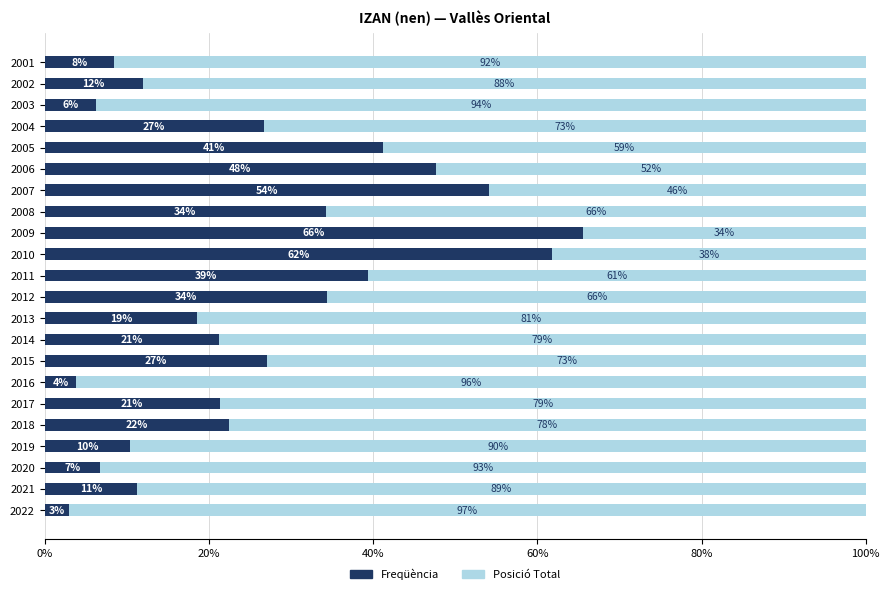

At which label does Freqüència reach its minimum?

2022